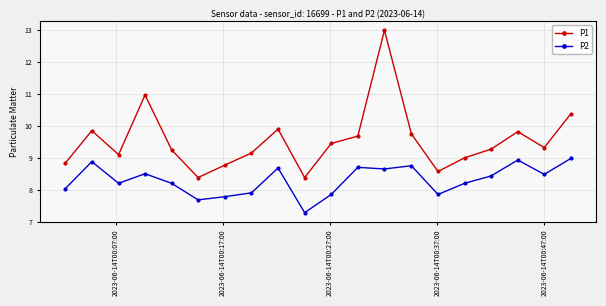

Which series has the largest total across all categories?

P1